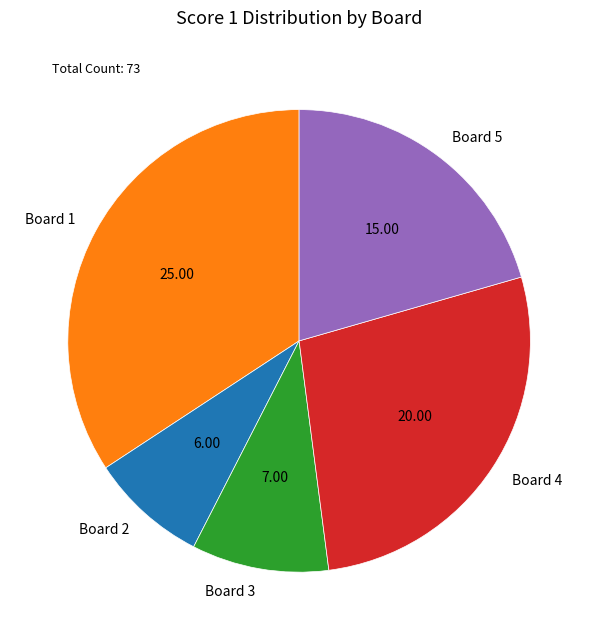

How many segments does this pie chart have?

5